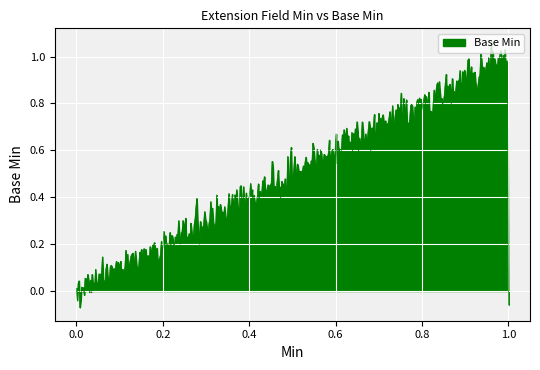

Does the chart have visible grid lines?

Yes